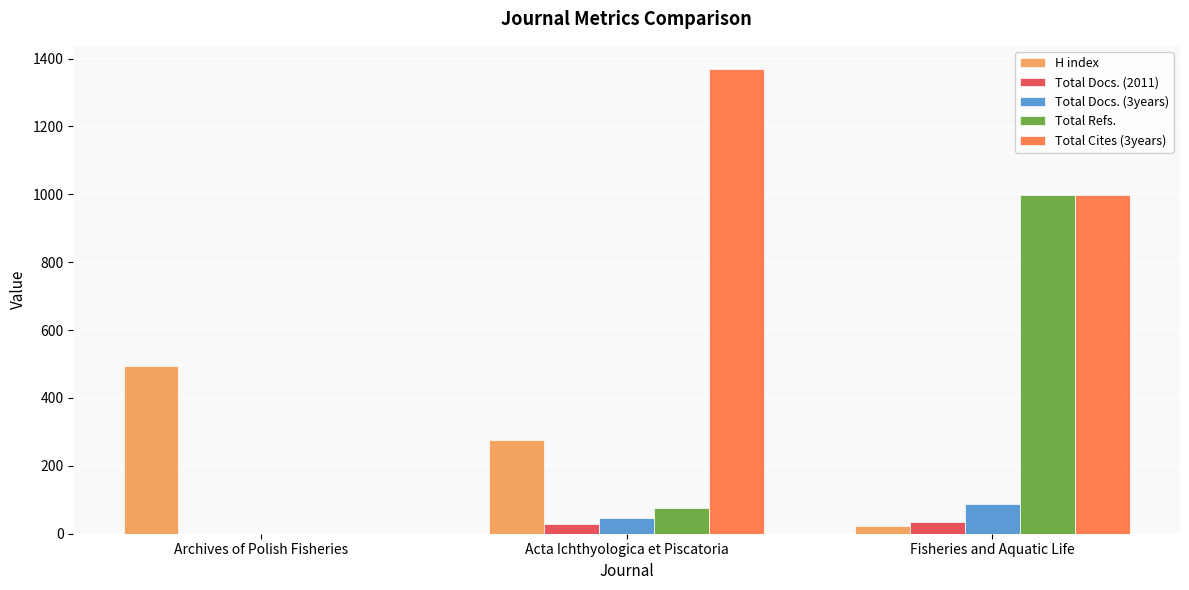

What is the sum of the Total Cites (3years) values at Archives of Polish Fisheries and Fisheries and Aquatic Life?

998